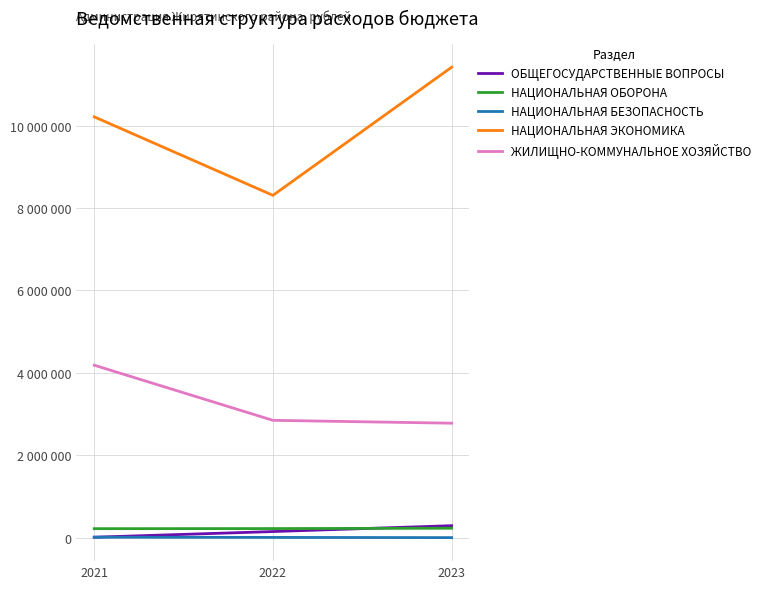

True or false: ЖИЛИЩНО-КОММУНАЛЬНОЕ ХОЗЯЙСТВО has a value of 2780364.0 at 2023.

True